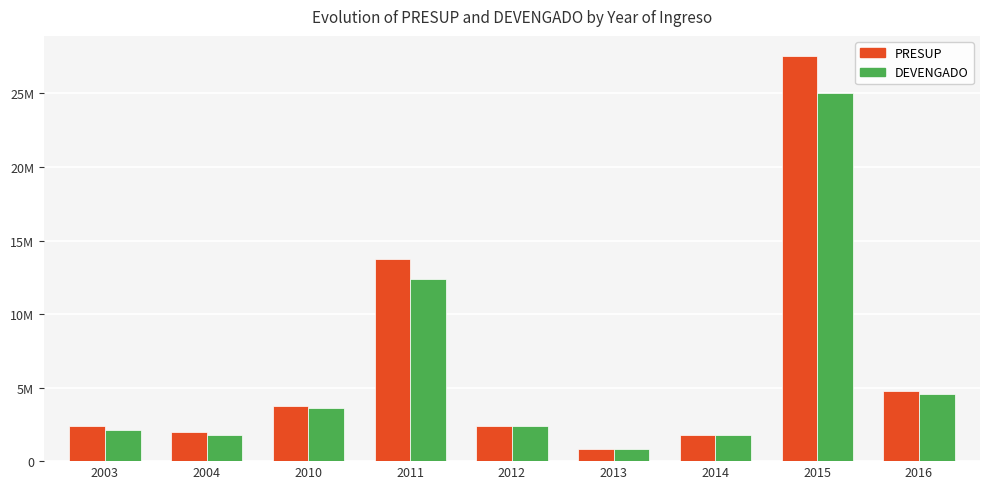

Does the chart contain any negative values?

No